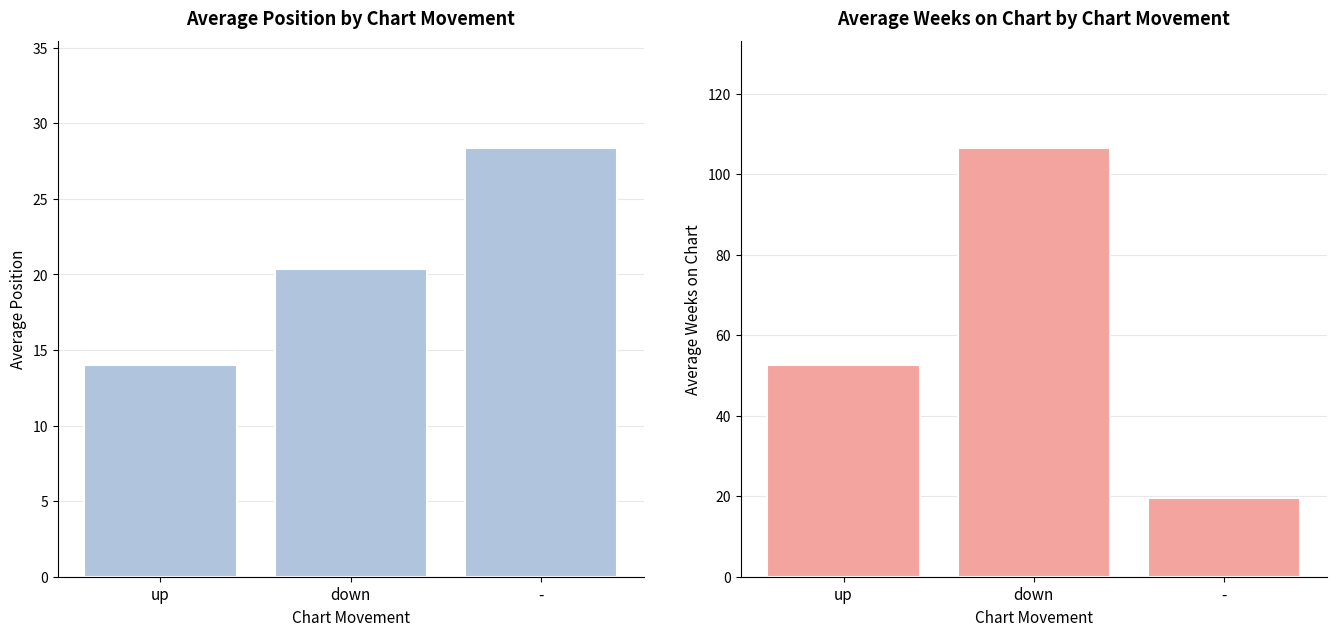

Is it true that Average Weeks on Chart equals 52.7 at up?

True